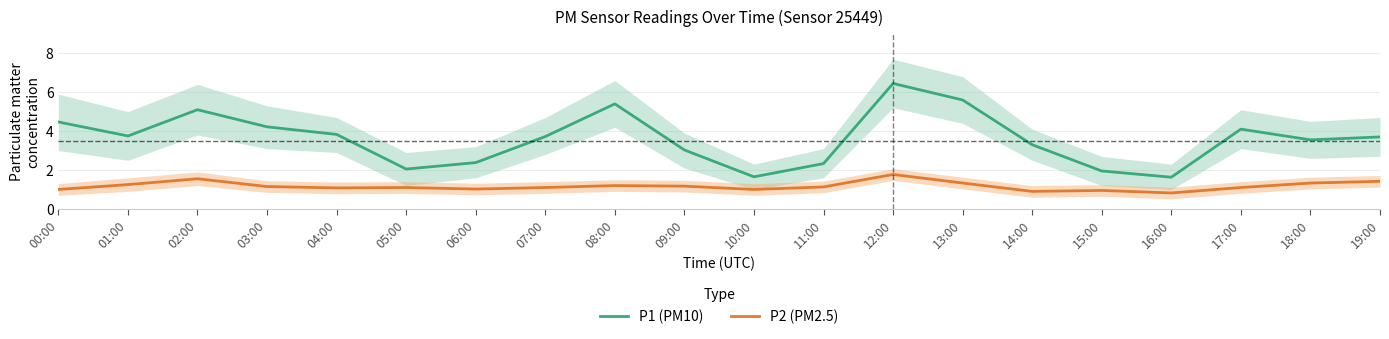

Between 03:00 and 06:00, which is larger?

03:00